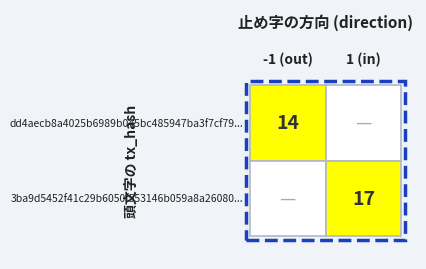

Reading left to right, extract all data points from this chart.

dd4aecb8a4025b6989b045bc485947ba3f7cf79: -1	14
3ba9d5452f41c29b6050f553146b059a8a26080: 1	17